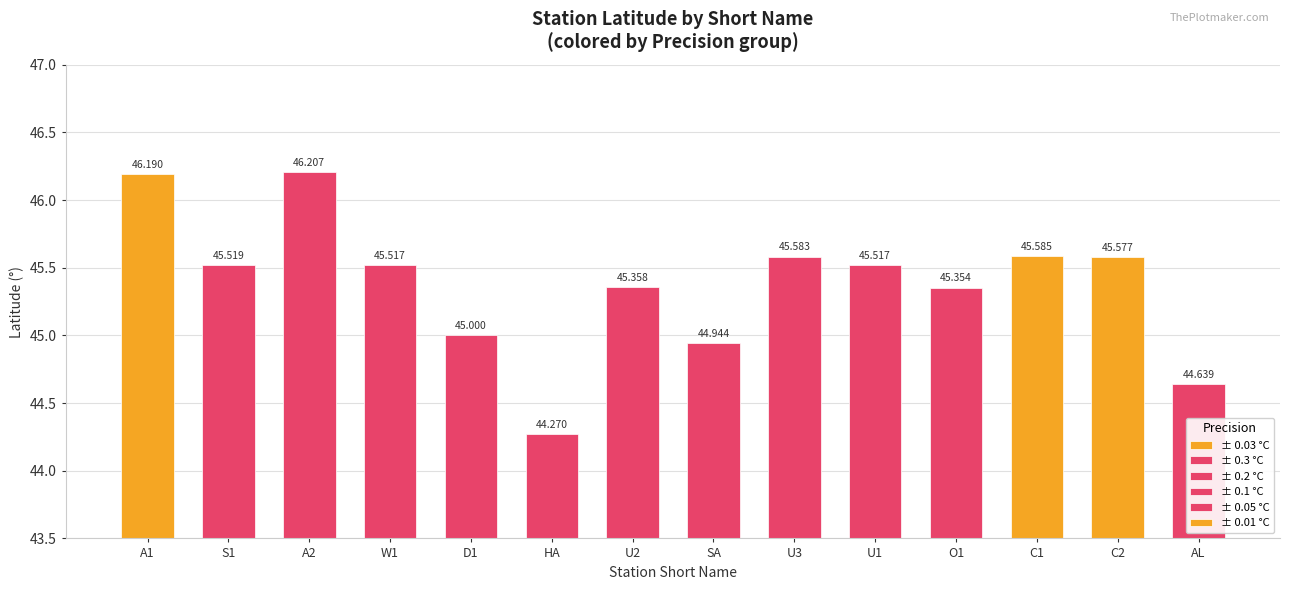

List the labels in order of value, largest first.

A2, A1, C1, U3, C2, S1, U1, W1, U2, O1, D1, SA, AL, HA